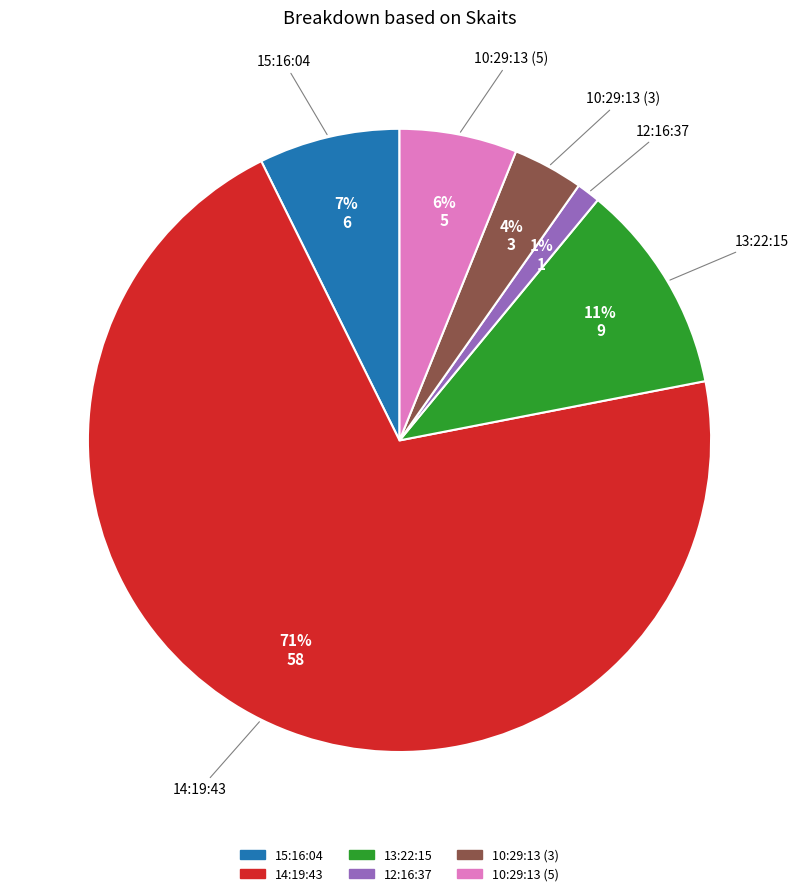

Which category has the biggest portion of the pie?

14:19:43